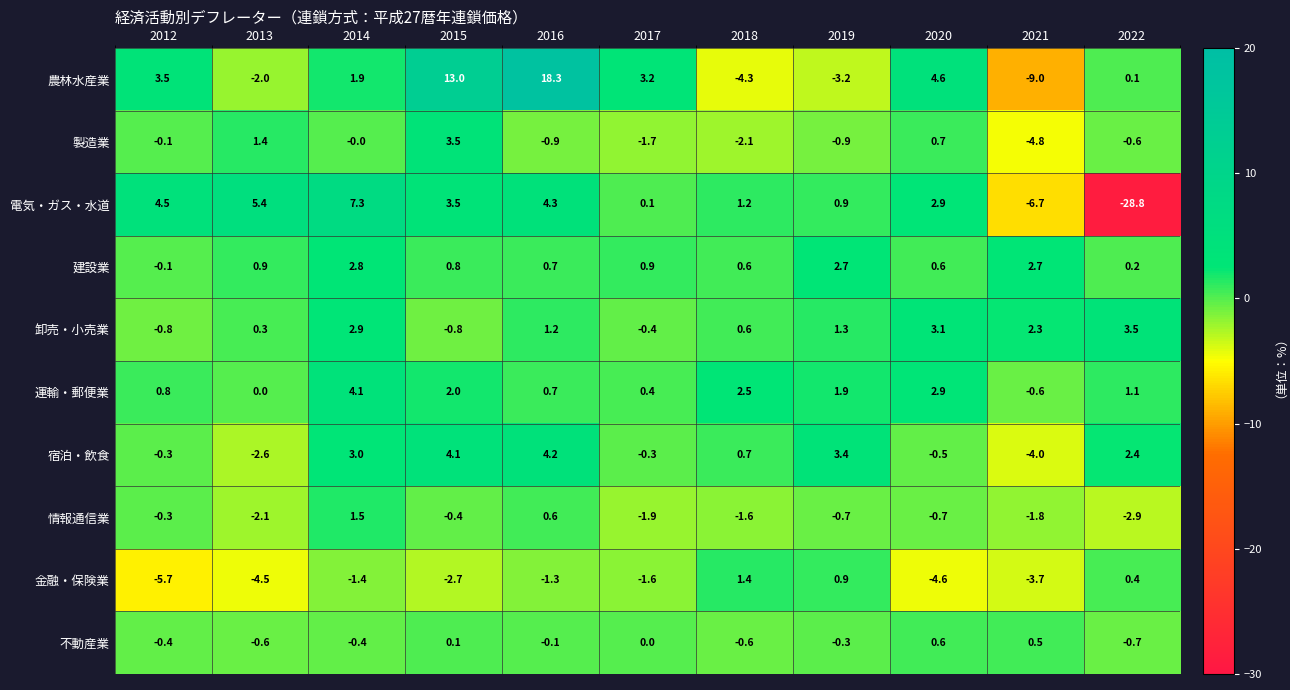

What is the difference between the 宿泊・飲食 values at 2013 and 2017?

2.3